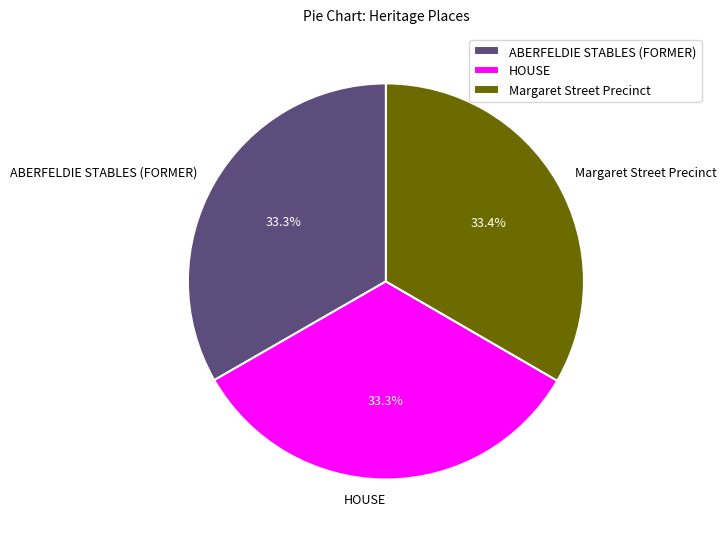

Is it true that ABERFELDIE STABLES (FORMER) is 46% of the pie?

False